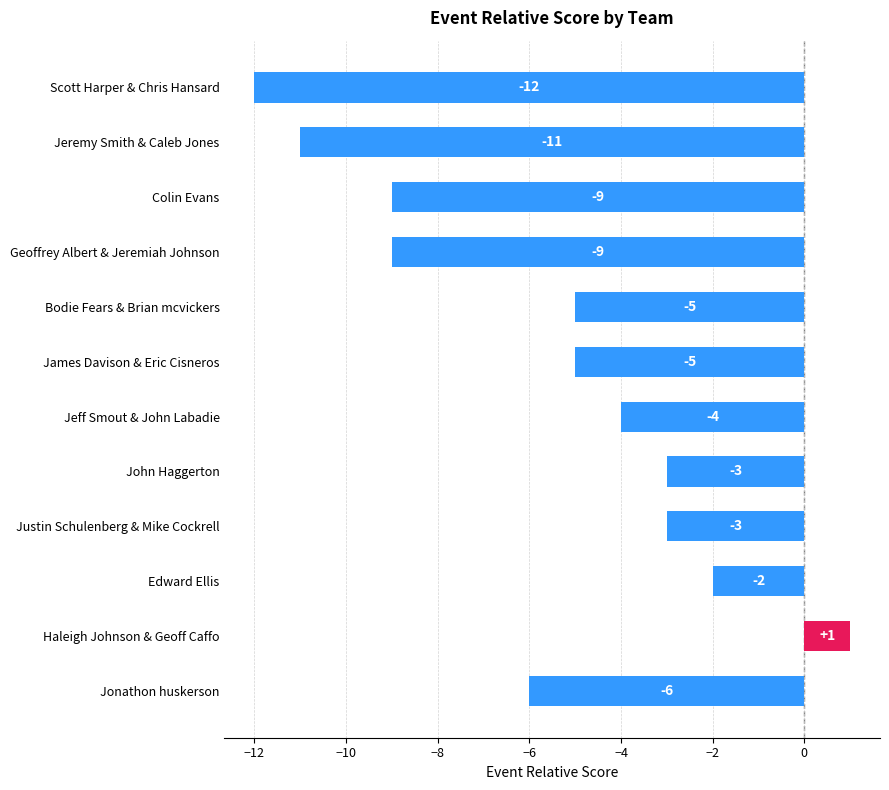

What is the average value?

-6